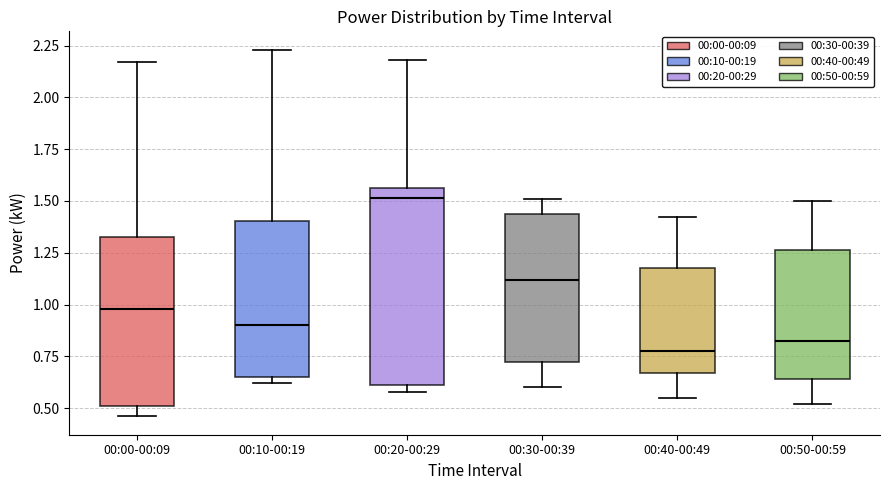

Comparing the boxes themselves (not the whiskers), which one is the tallest?

00:20-00:29